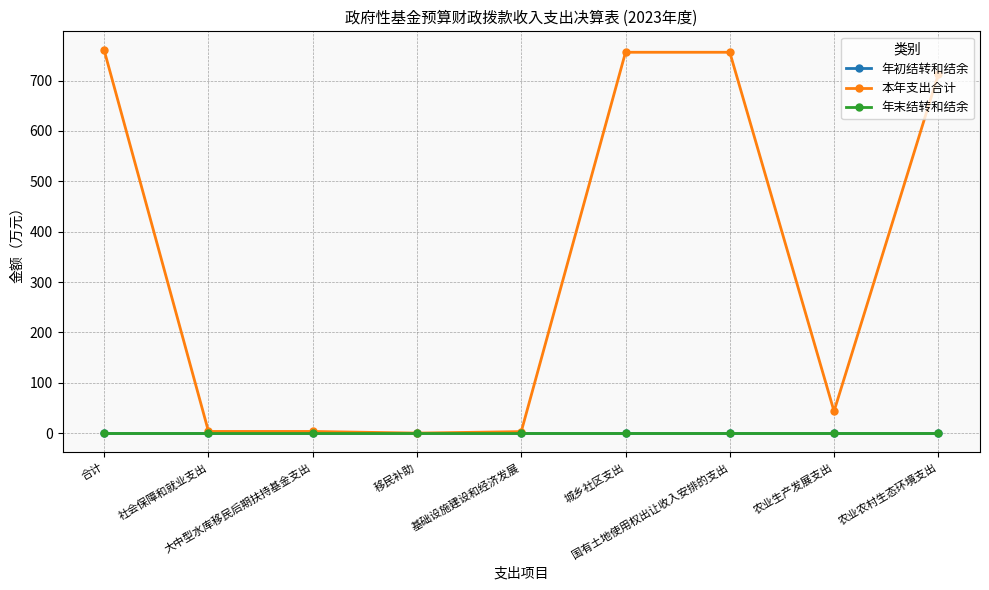

Reading left to right, transcribe all the data shown in this chart.

年初结转和结余: 合计=0.0	社会保障和就业支出=0.0	大中型水库移民后期扶持基金支出=0.0	移民补助=0.0	基础设施建设和经济发展=0.0	城乡社区支出=0.0	国有土地使用权出让收入安排的支出=0.0	农业生产发展支出=0.0	农业农村生态环境支出=0.0
本年支出合计: 合计=759.8	社会保障和就业支出=3.6	大中型水库移民后期扶持基金支出=3.6	移民补助=0.3	基础设施建设和经济发展=3.3	城乡社区支出=756.2	国有土地使用权出让收入安排的支出=756.2	农业生产发展支出=43.6	农业农村生态环境支出=712.6
年末结转和结余: 合计=0.0	社会保障和就业支出=0.0	大中型水库移民后期扶持基金支出=0.0	移民补助=0.0	基础设施建设和经济发展=0.0	城乡社区支出=0.0	国有土地使用权出让收入安排的支出=0.0	农业生产发展支出=0.0	农业农村生态环境支出=0.0